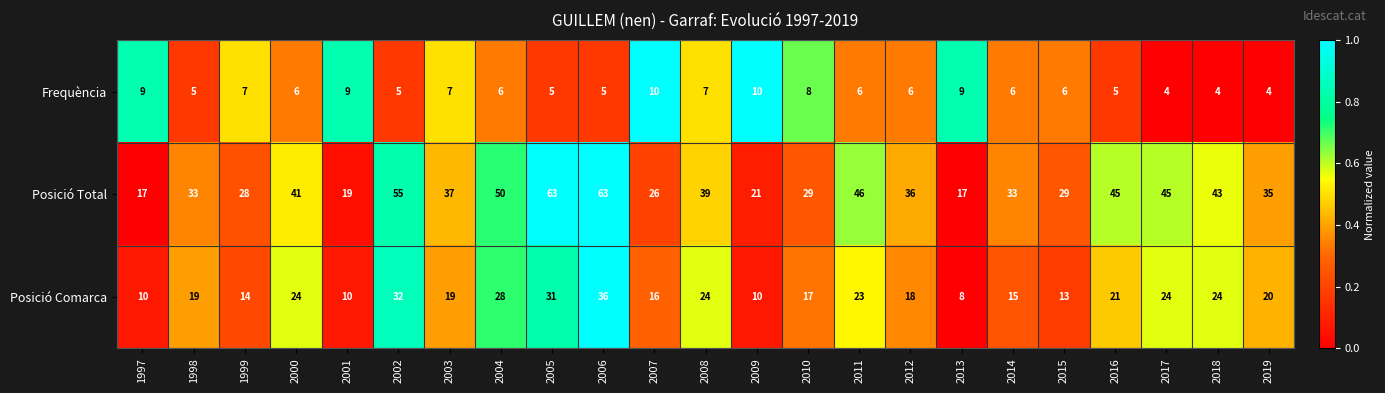

What is the difference between the maximum and minimum values in the Posició Total series?

46